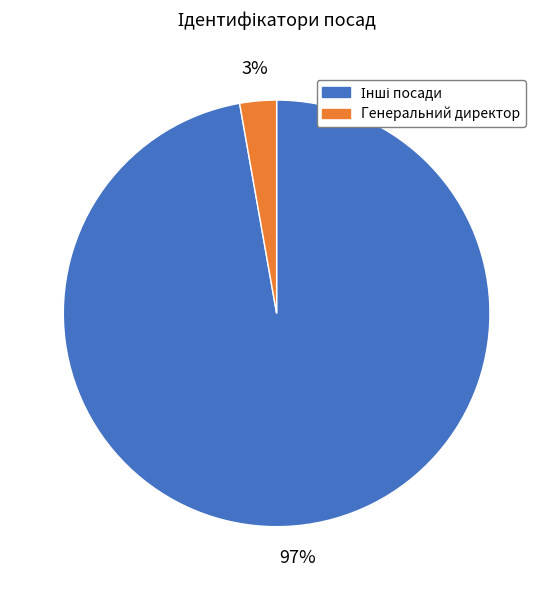

To the nearest percent, what is the average slice percentage?

50%